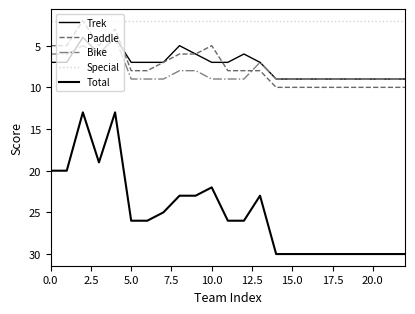

Does the chart have visible grid lines?

No